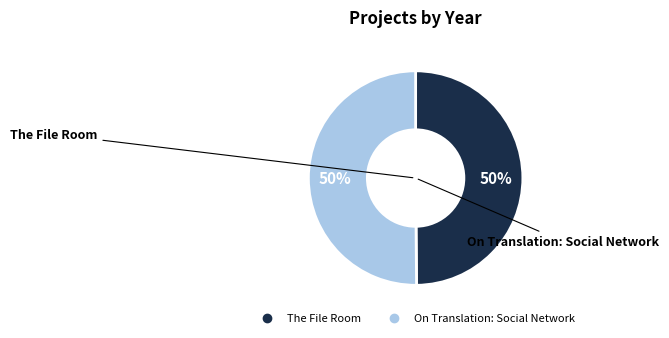

Combined, do The File Room and On Translation: Social Network account for over 50%?

Yes